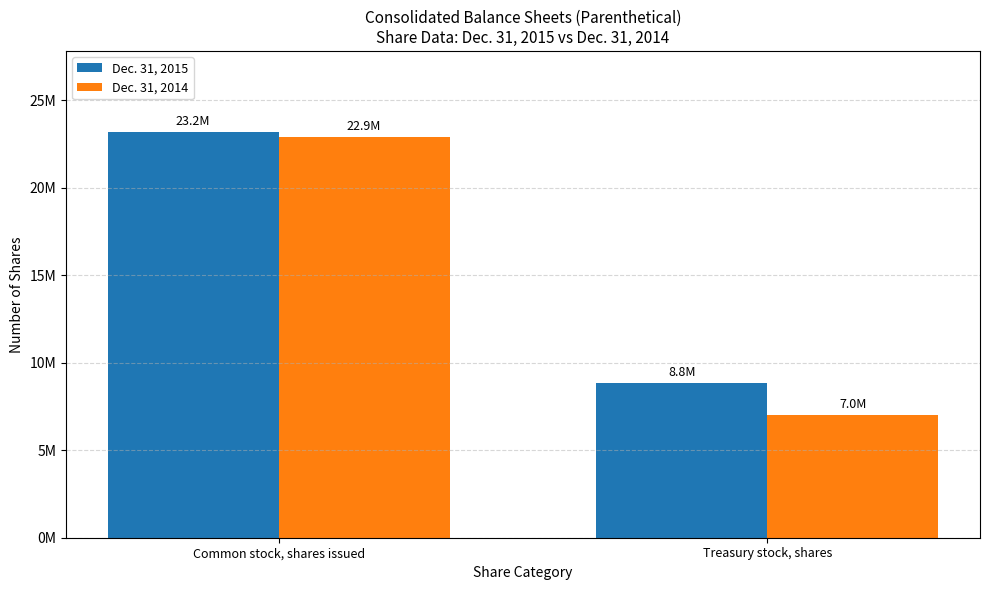

How many Dec. 31, 2014 values are between 7008475 and 22909884?

2